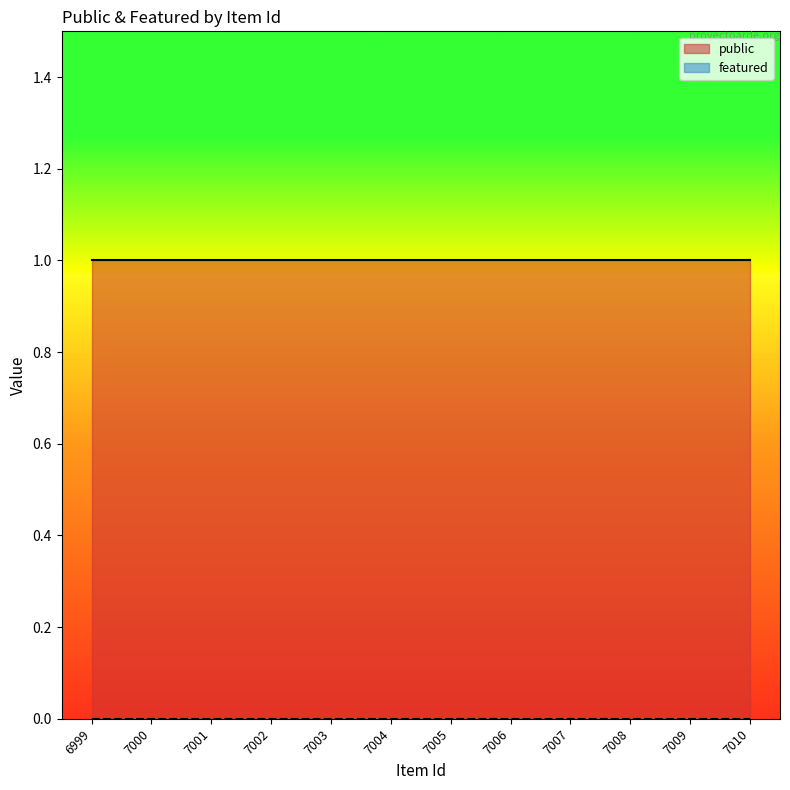

The value of featured at 6999 is 0. True or false?

True